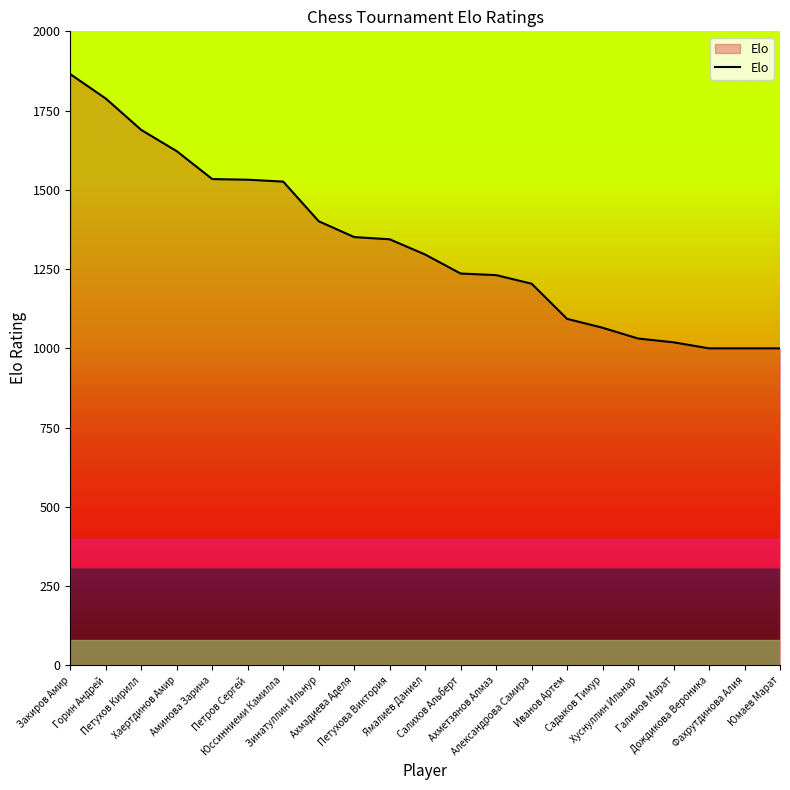

Between Салихов Альберт and Ахмадиева Аделя, which is larger?

Ахмадиева Аделя